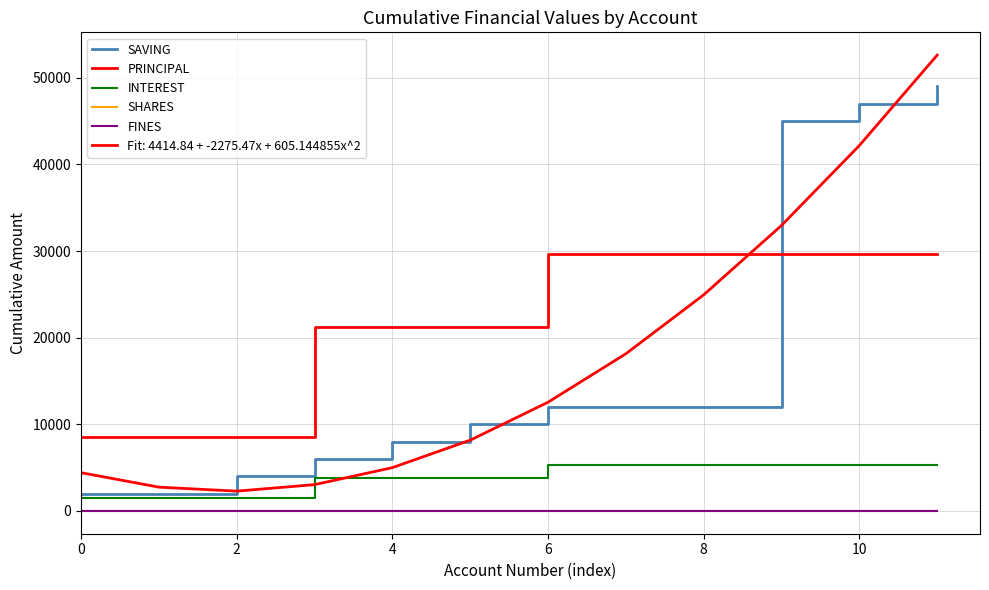

Does the chart display data point markers on the line(s)?

No